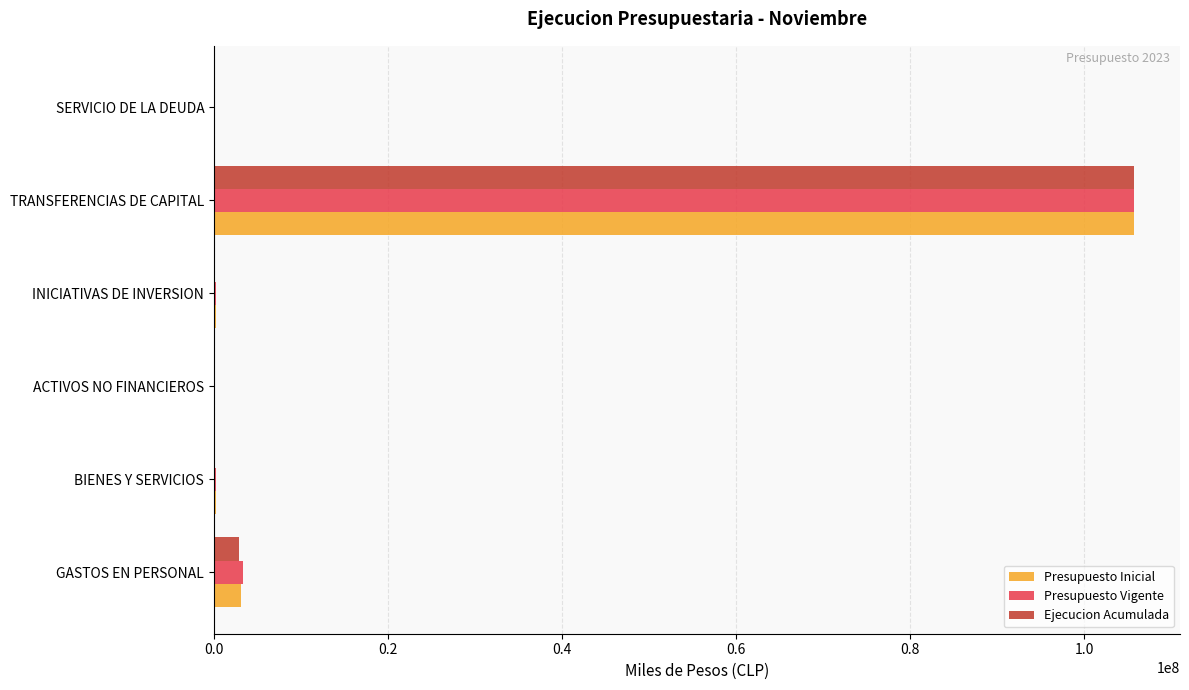

What are all the series names shown in the legend?

Presupuesto Inicial, Presupuesto Vigente, Ejecucion Acumulada